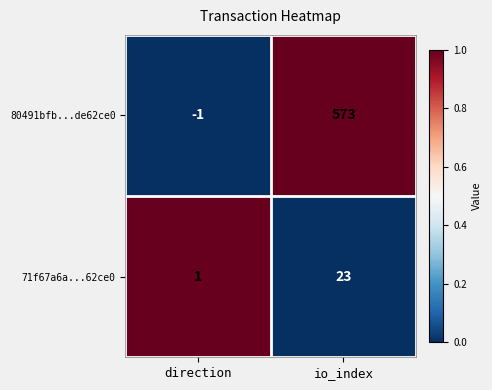

Which series has the largest range (max minus min)?

80491bfb...de62ce0